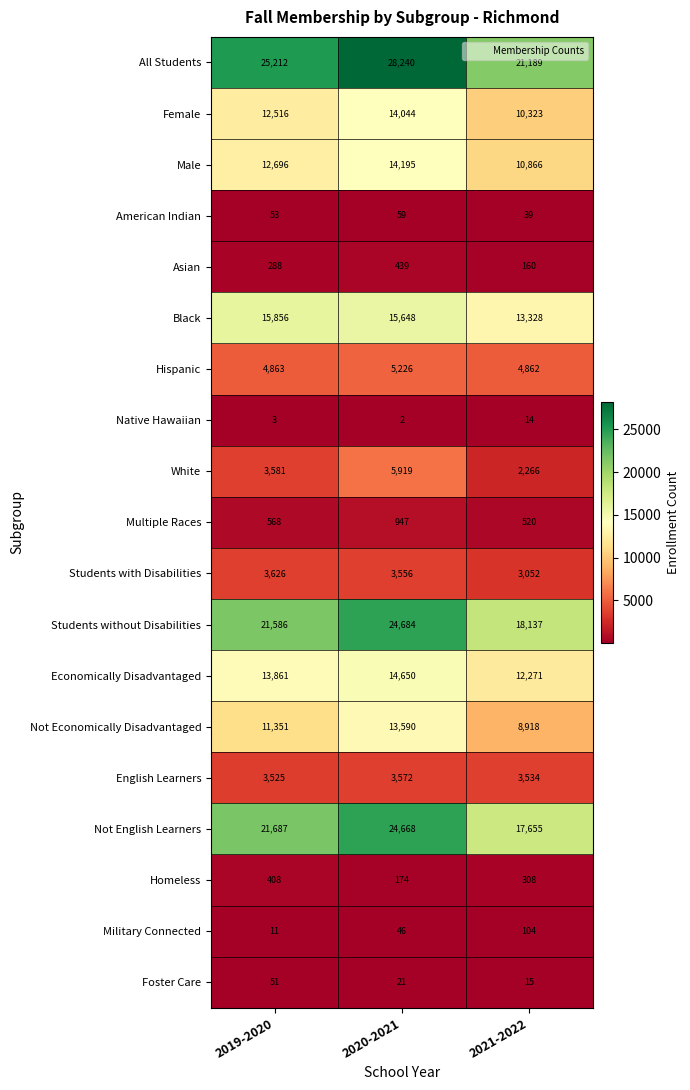

Where is Military Connected nearest to the value 57?

2020-2021